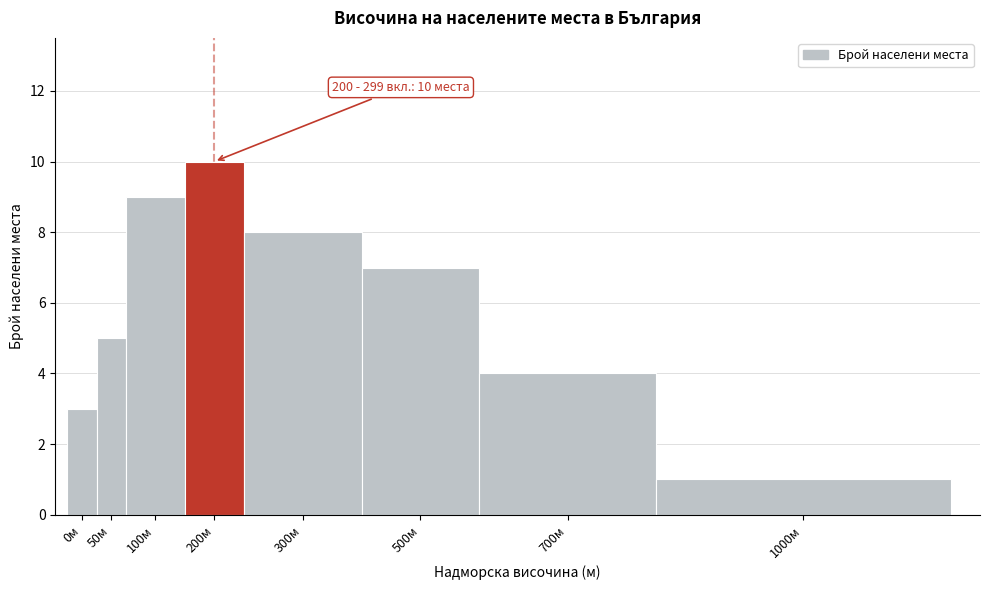

Reading right to left, extract all data points from this chart.

1000м=1	700м=4	500м=7	300м=8	200м=10	100м=9	50м=5	0м=3